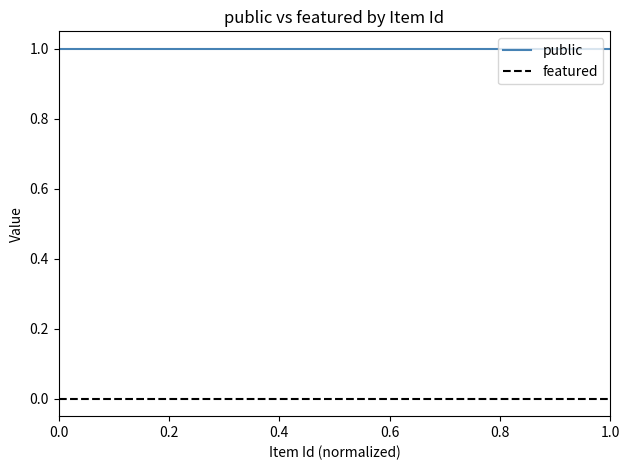

Which series has the largest total across all categories?

public